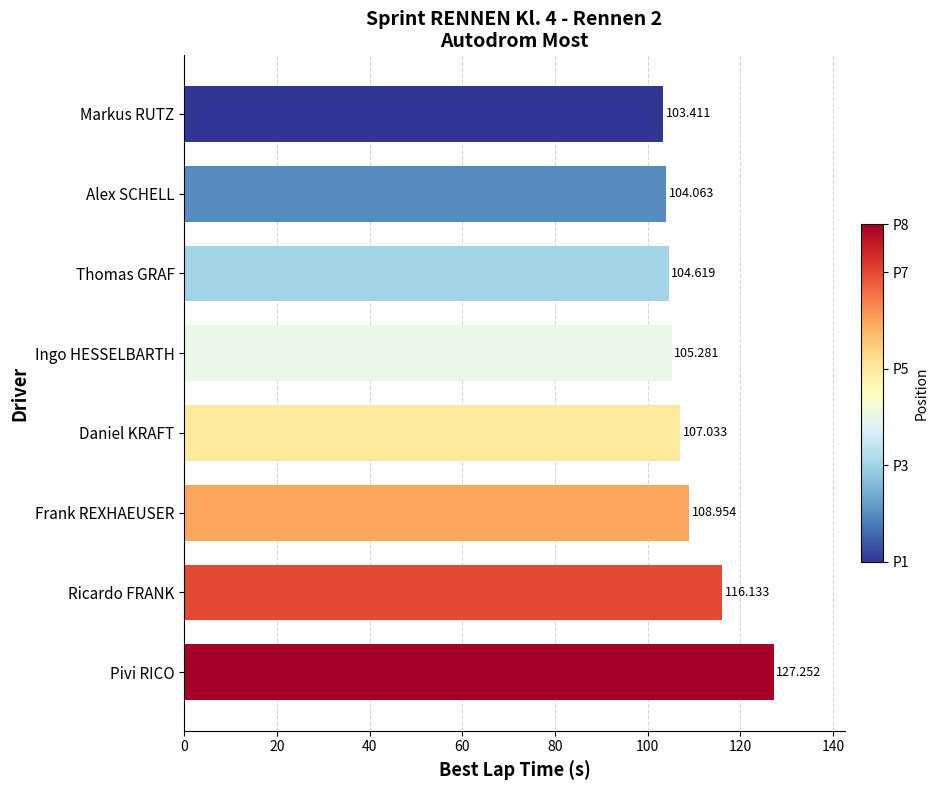

How many bars are there in total?

8